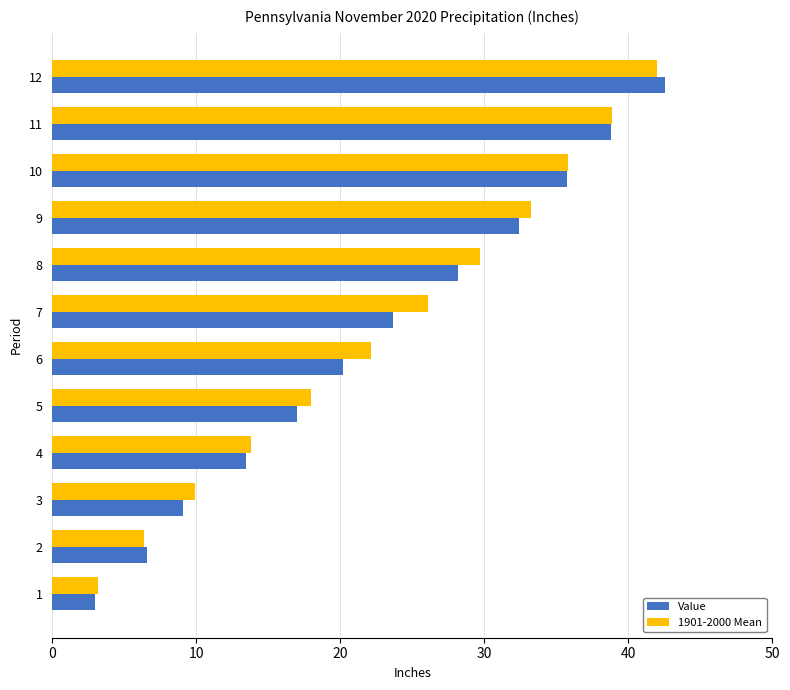

At how many categories does at least one series exceed 15?

8